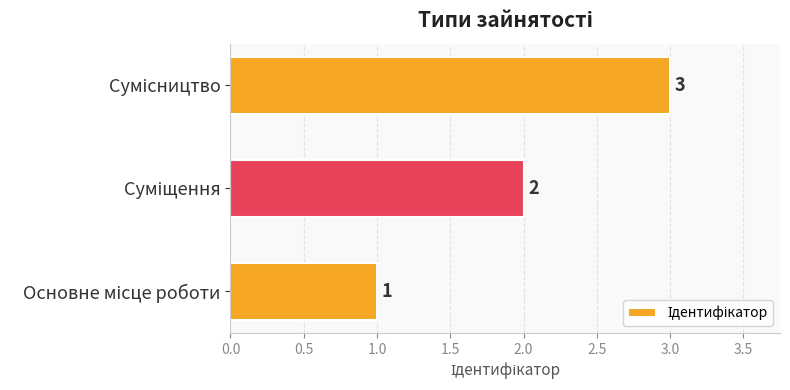

What is the maximum value shown in the chart?

3